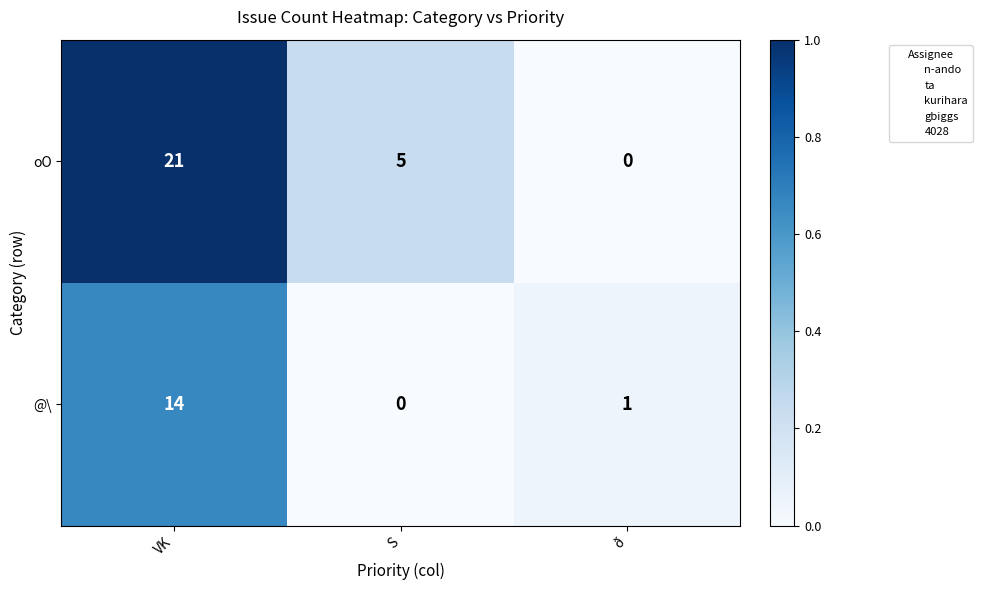

How many data points in @\ are less than 1?

1